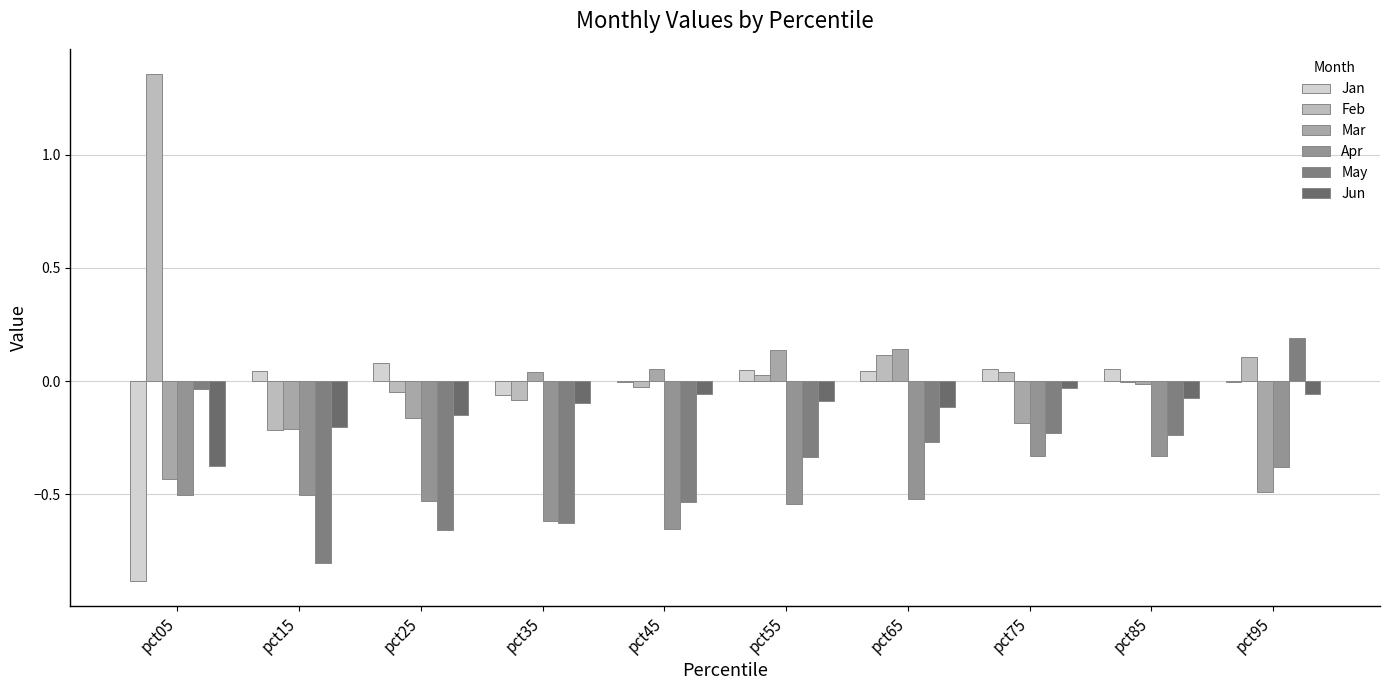

What is the value of the Apr bar at the 8th from the left?

-0.3